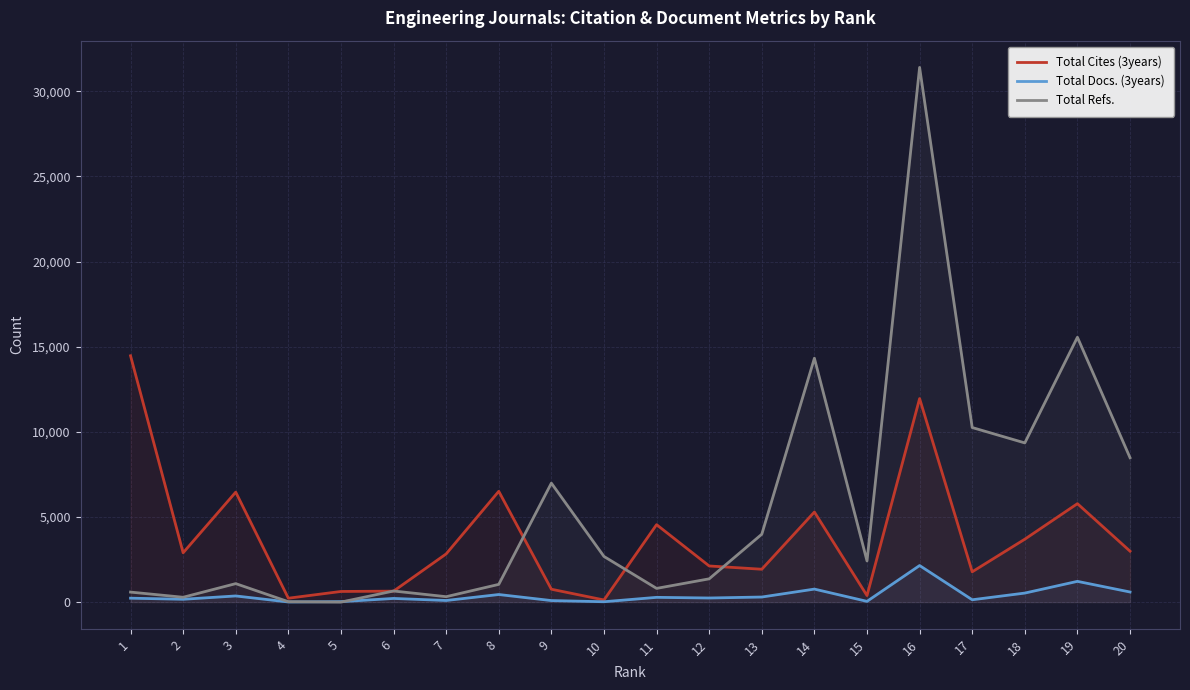

How many interior local peaks does the Total Refs. series have?

6